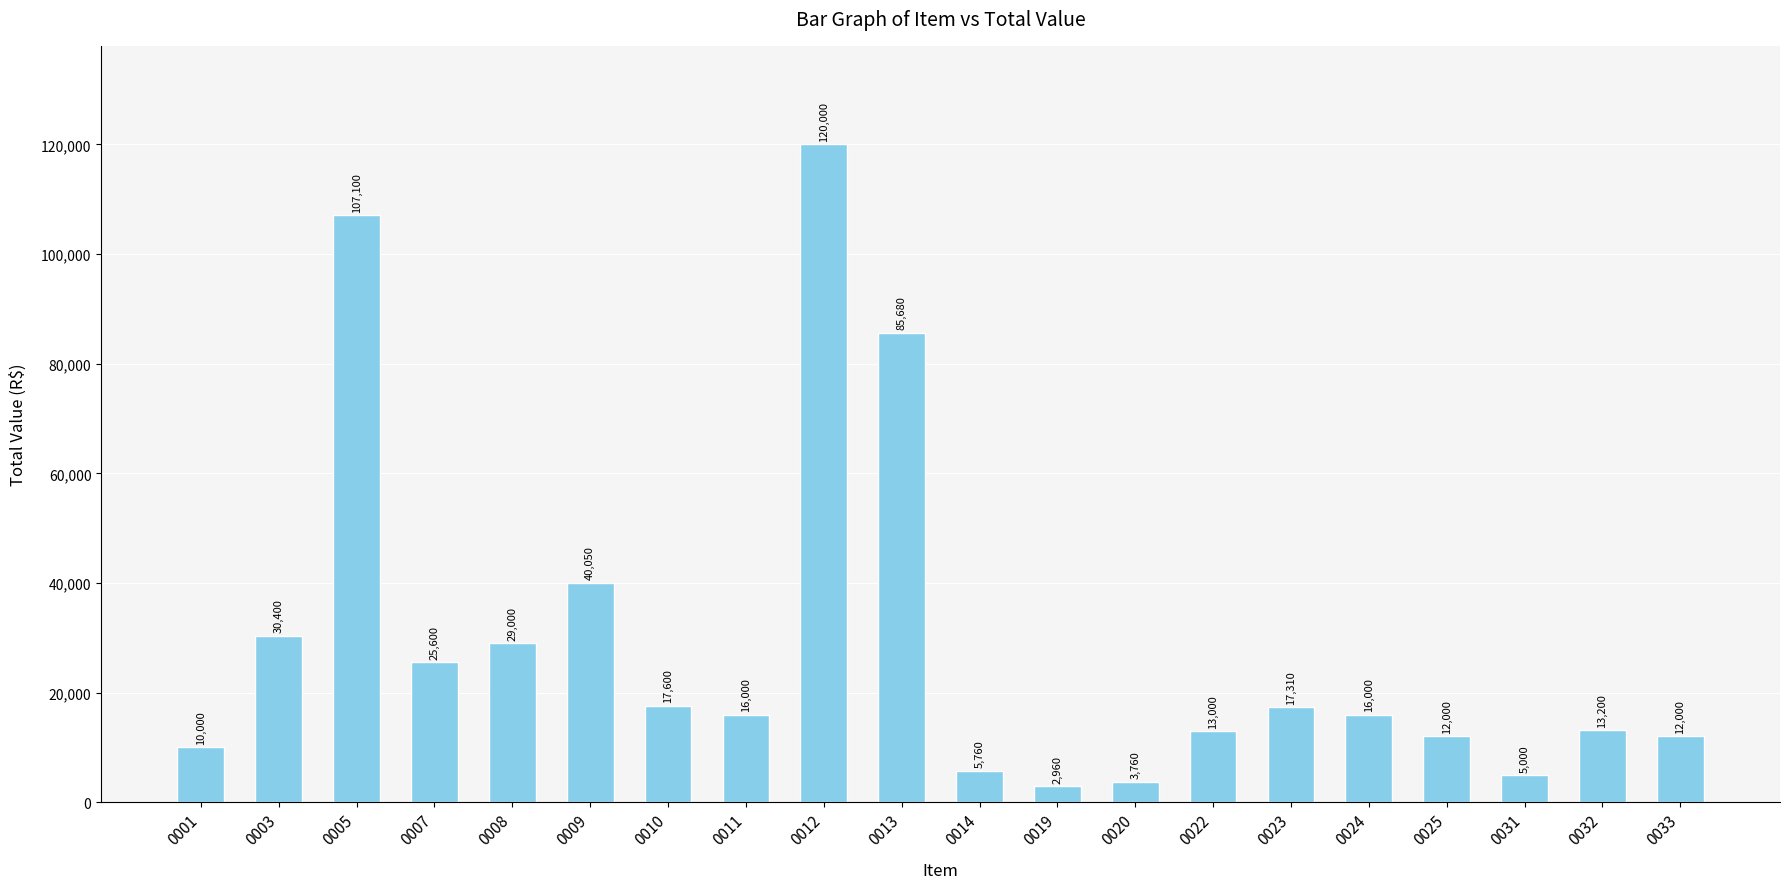

True or false: the data shows 12000 at 0025.

True